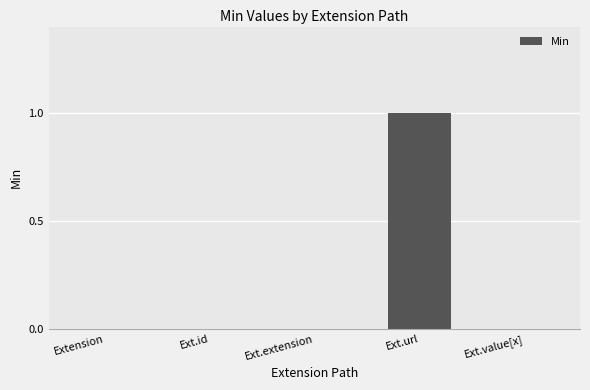

The value at Ext.id is 0. True or false?

True